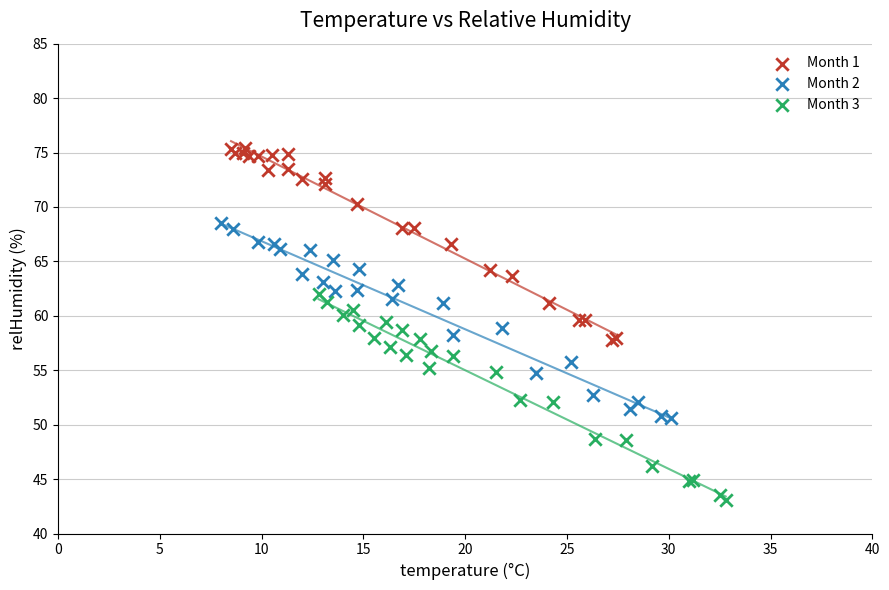

Which series reaches the minimum Y coordinate?

Month 3